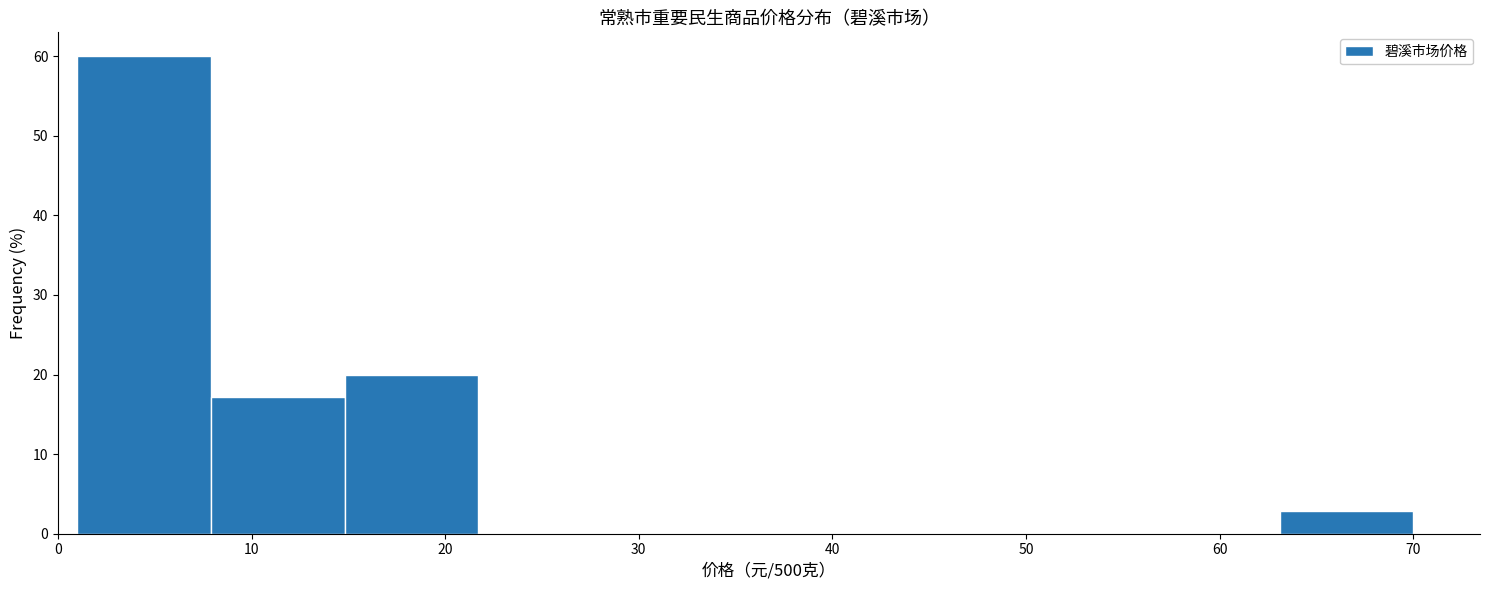

Which range on the x-axis has the tallest bar?

1.0 to 7.9